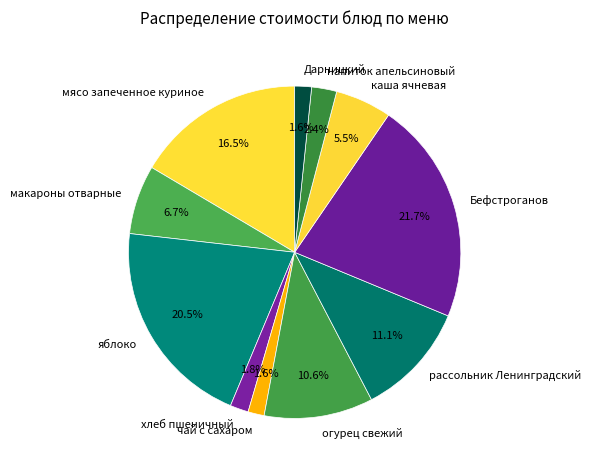

Combined, what portion of the pie is чай с сахаром and рассольник Ленинградский?

12.7%